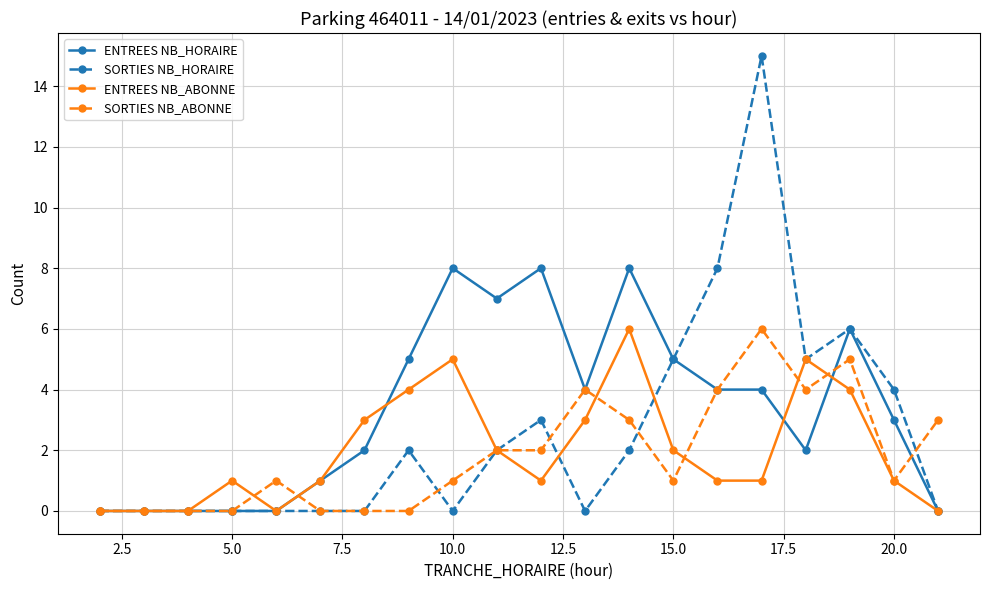

Which series has the widest spread of values?

SORTIES NB_HORAIRE